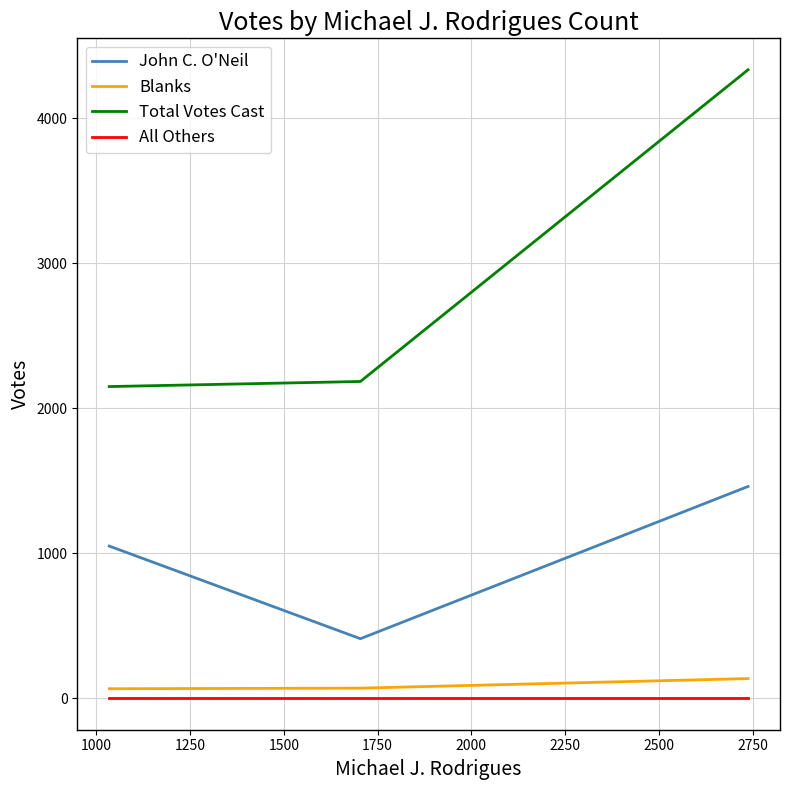

What is the difference between the maximum and minimum values in the John C. O'Neil series?

1050